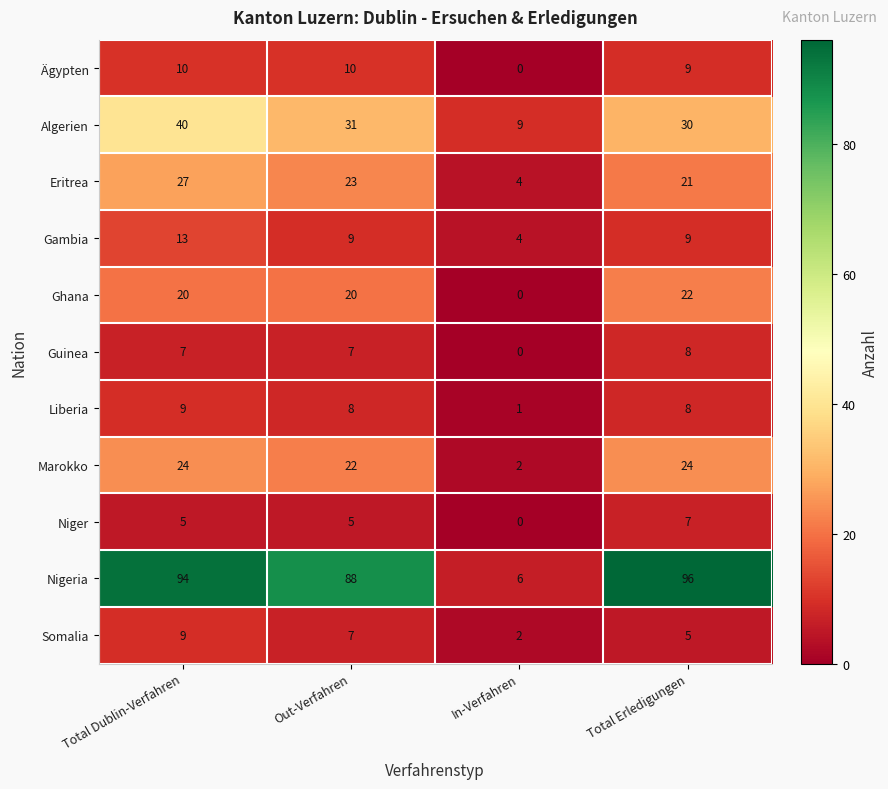

True or false: Guinea has a value of 2 at Out-Verfahren.

False